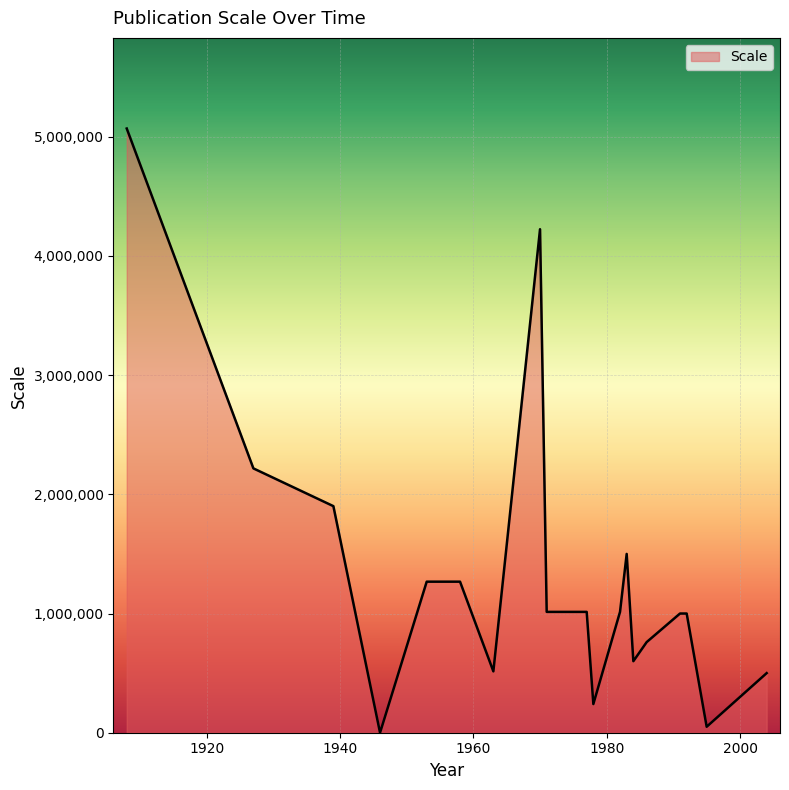

What is the maximum value shown in the chart?

5068800.0